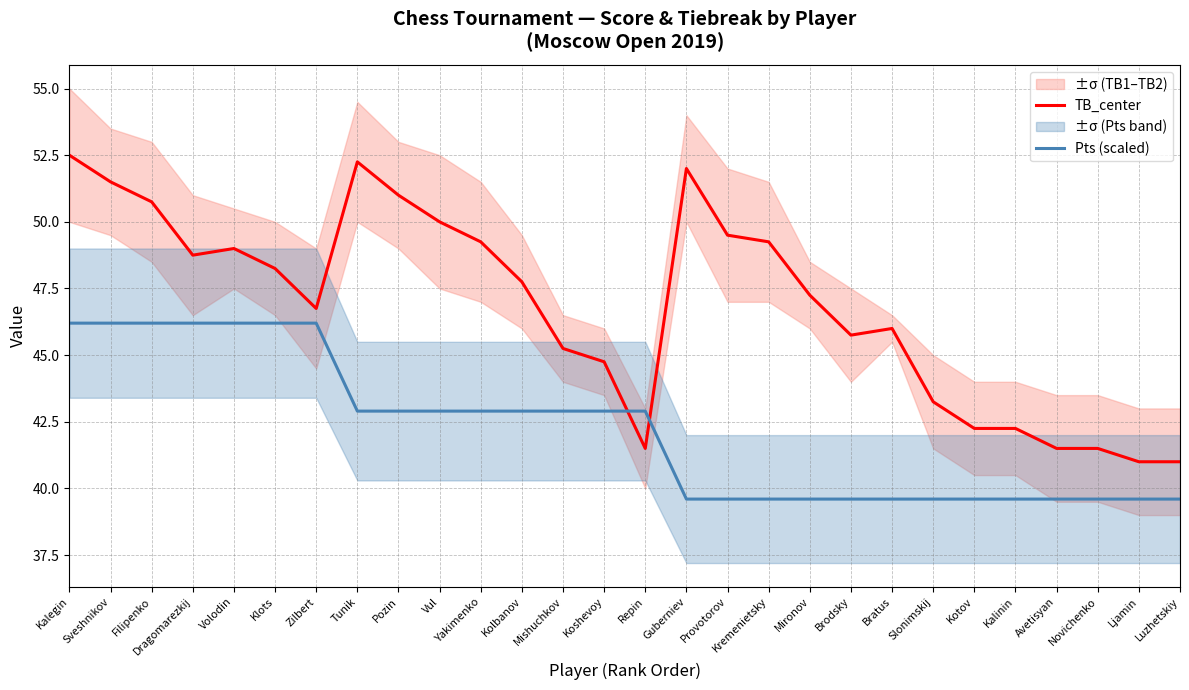

At which label is Pts (scaled) closest to 42?

Tunik